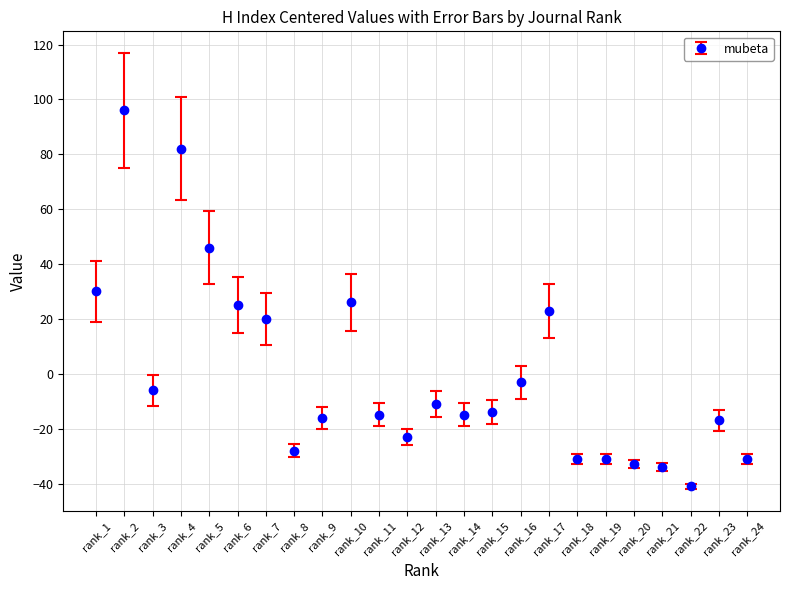

What is the change in value from rank_9 to rank_21?

-18.0